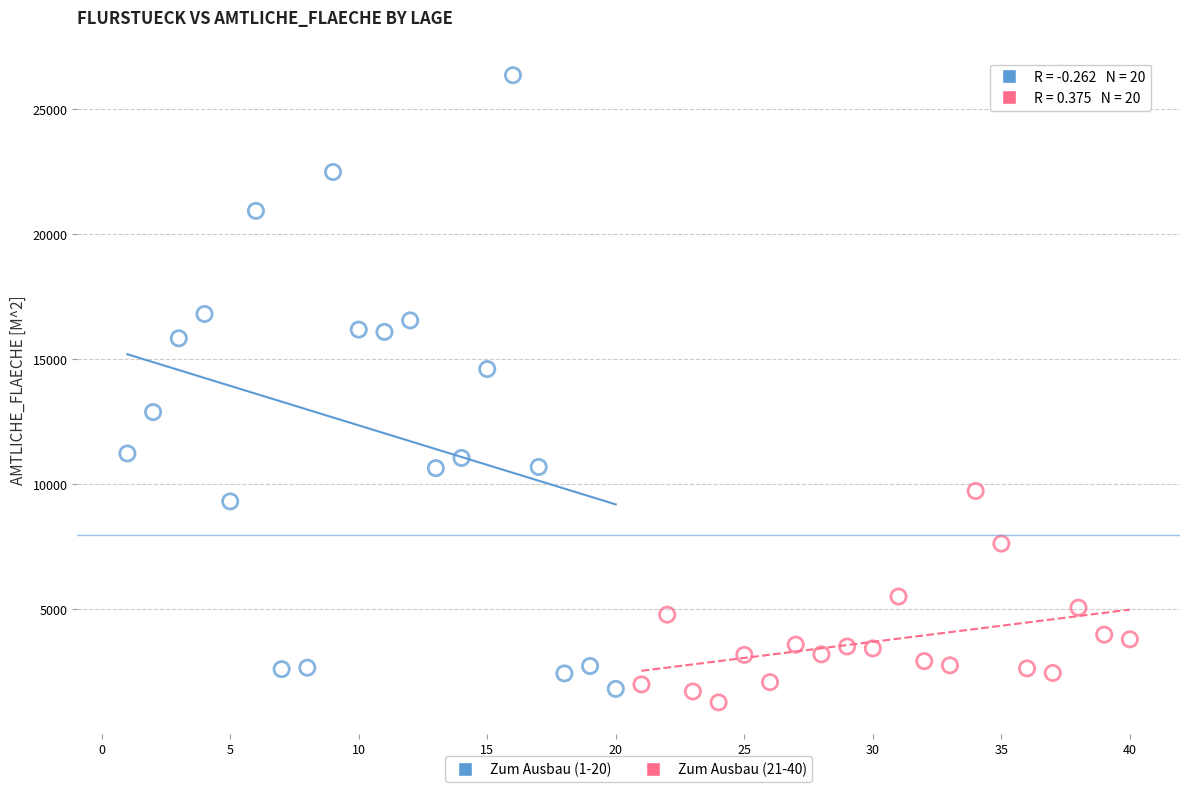

Which series reaches the maximum Y coordinate?

Zum Ausbau (1-20)